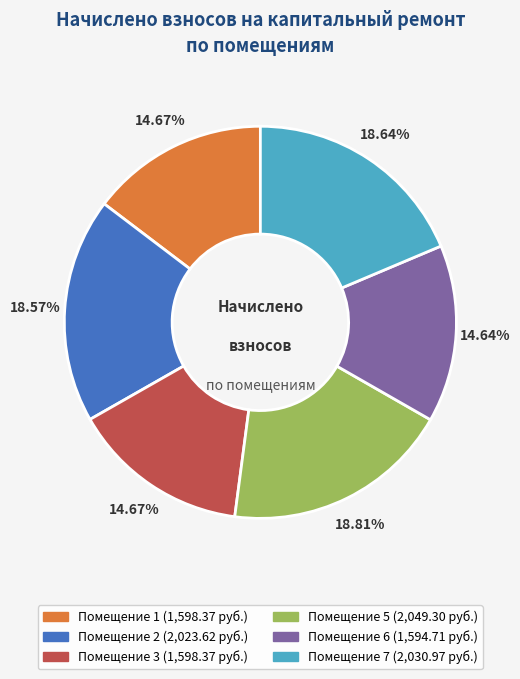

Is there a majority slice in this chart?

No